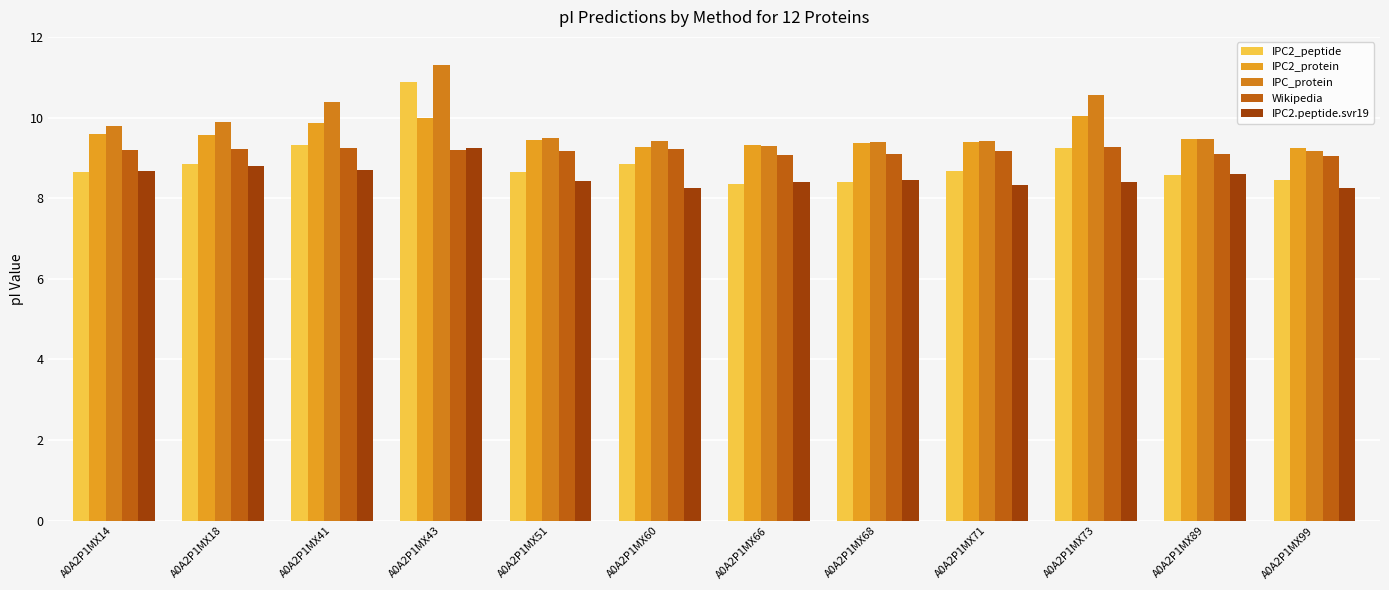

Reading right to left, transcribe all the data shown in this chart.

IPC2_peptide: 8.5	8.6	9.2	8.7	8.4	8.3	8.9	8.7	10.9	9.3	8.8	8.6
IPC2_protein: 9.3	9.5	10.0	9.4	9.4	9.3	9.3	9.4	10.0	9.9	9.6	9.6
IPC_protein: 9.2	9.5	10.6	9.4	9.4	9.3	9.4	9.5	11.3	10.4	9.9	9.8
Wikipedia: 9.1	9.1	9.3	9.2	9.1	9.1	9.2	9.2	9.2	9.2	9.2	9.2
IPC2.peptide.svr19: 8.3	8.6	8.4	8.3	8.4	8.4	8.3	8.4	9.2	8.7	8.8	8.7